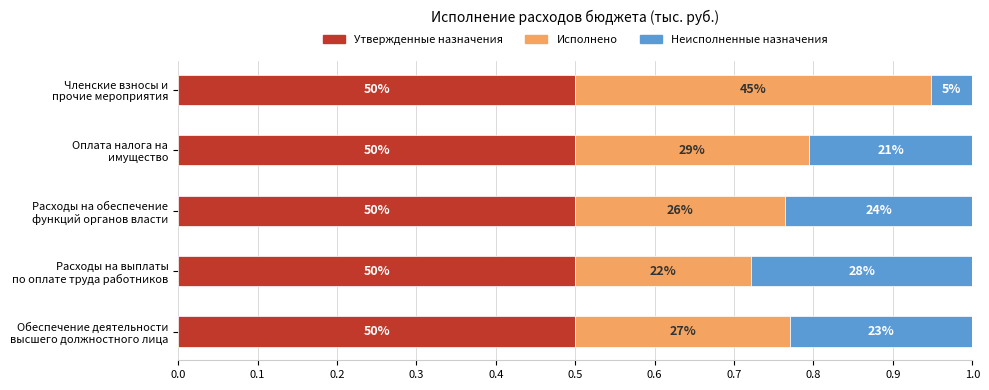

What are all the series names shown in the legend?

Утвержденные назначения, Исполнено, Неисполненные назначения